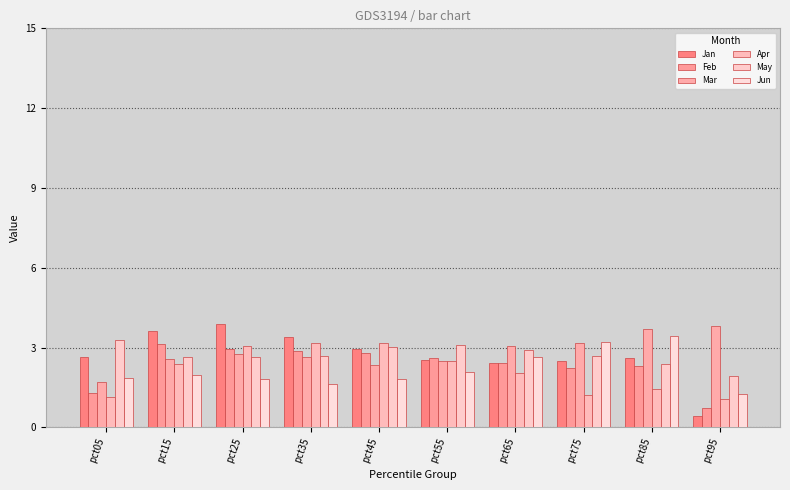

Are the bars grouped side by side (vs. stacked)?

Yes